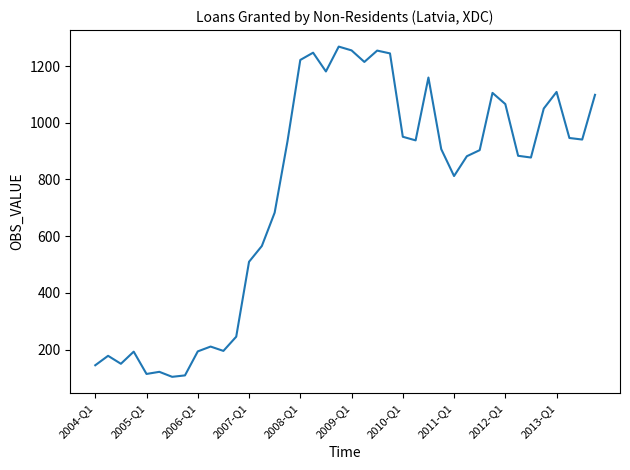

What is the greatest value displayed?

1268.7